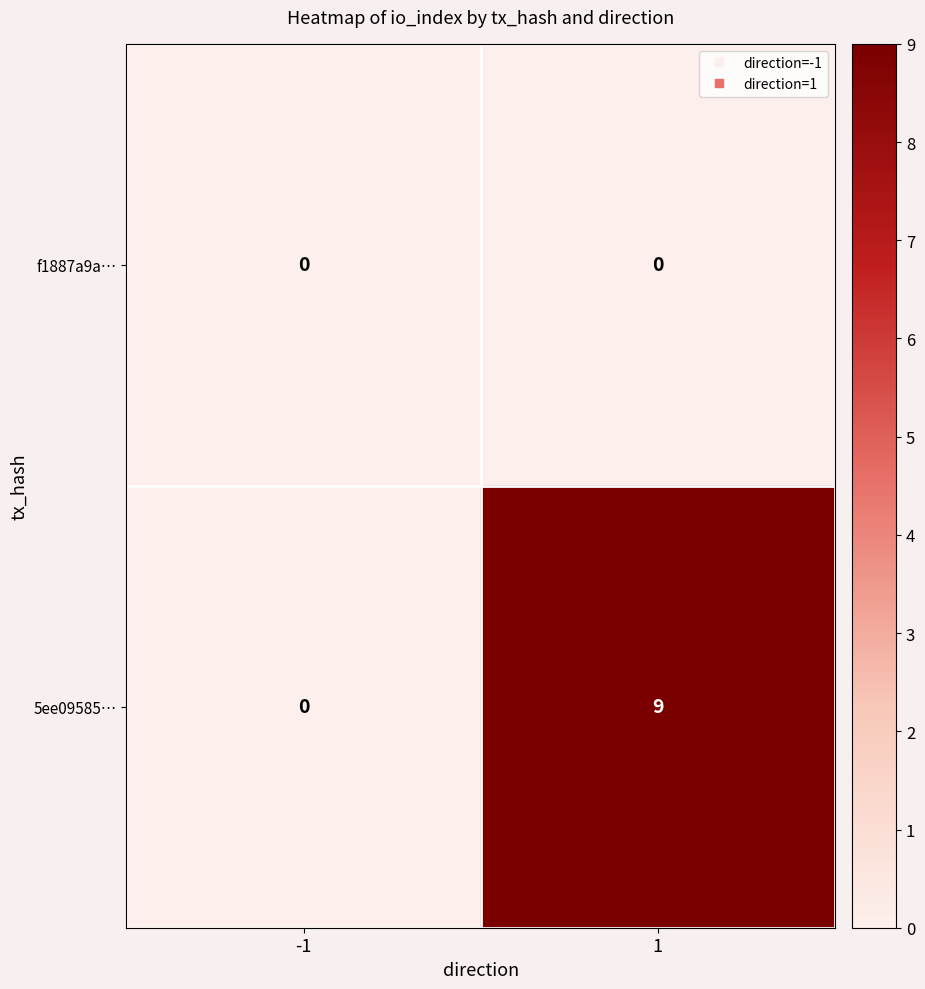

List the series in order of their peak value, lowest first.

f1887a9a…, 5ee09585…